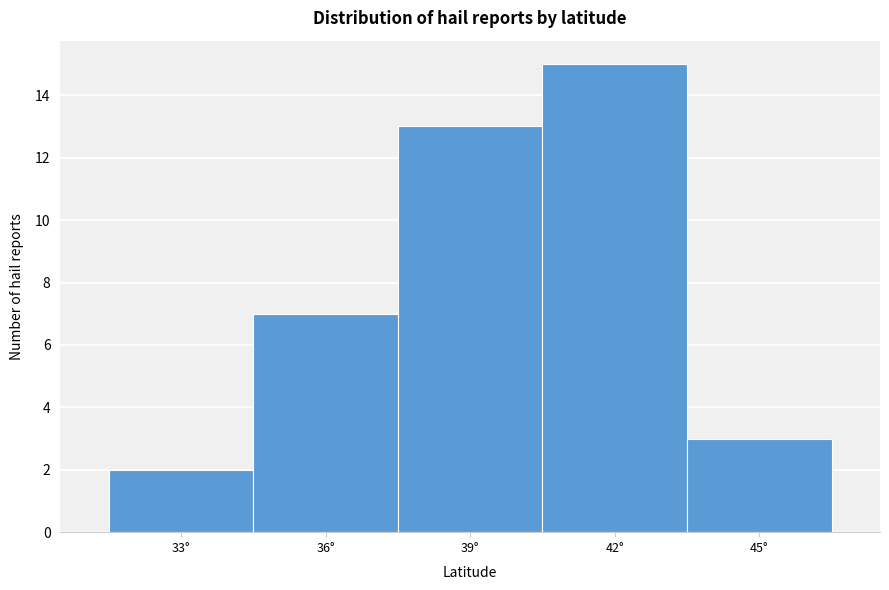

Reading left to right, transcribe all the data shown in this chart.

2	7	13	15	3